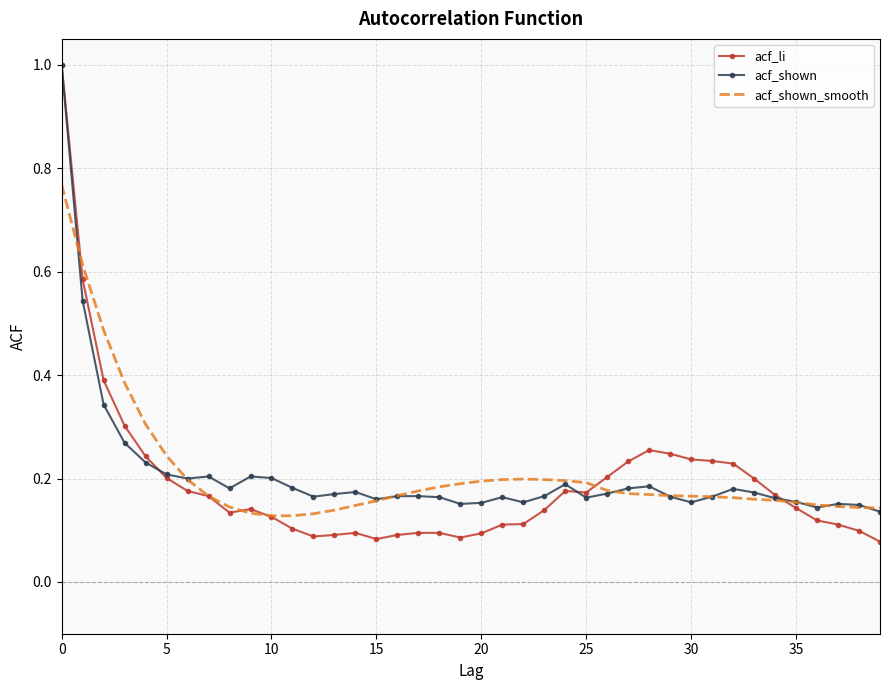

Which series has the widest spread of values?

acf_li